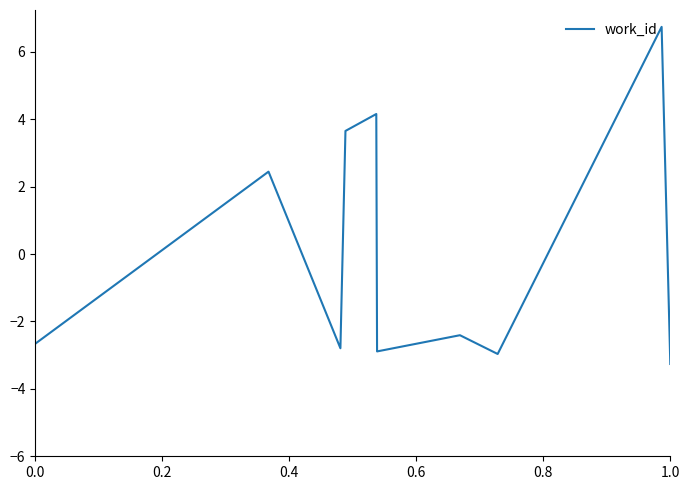

What is the maximum value shown in the chart?

6.7